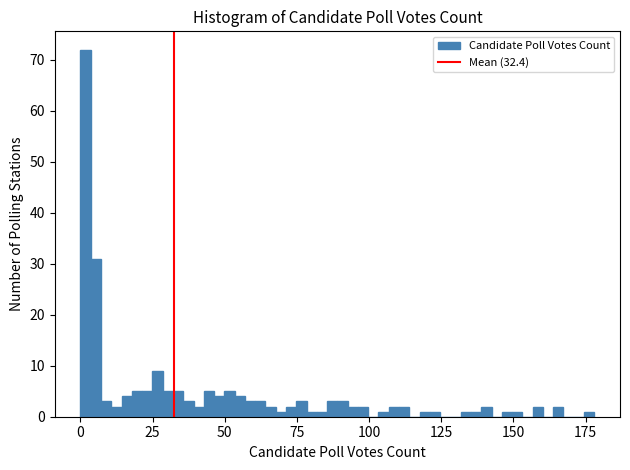

Around what value on the x-axis is the tallest bar? Give the approximate position of its centre, as read against the axis.

0